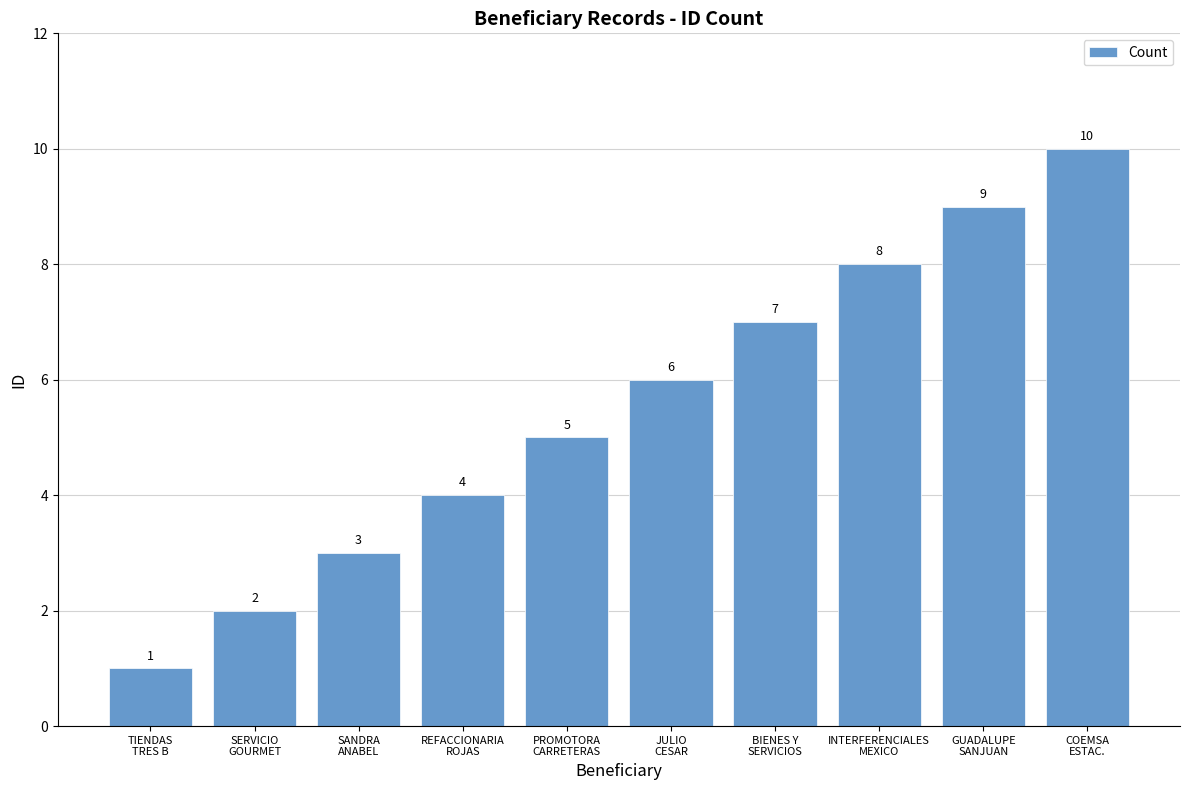

Does the chart contain any negative values?

No